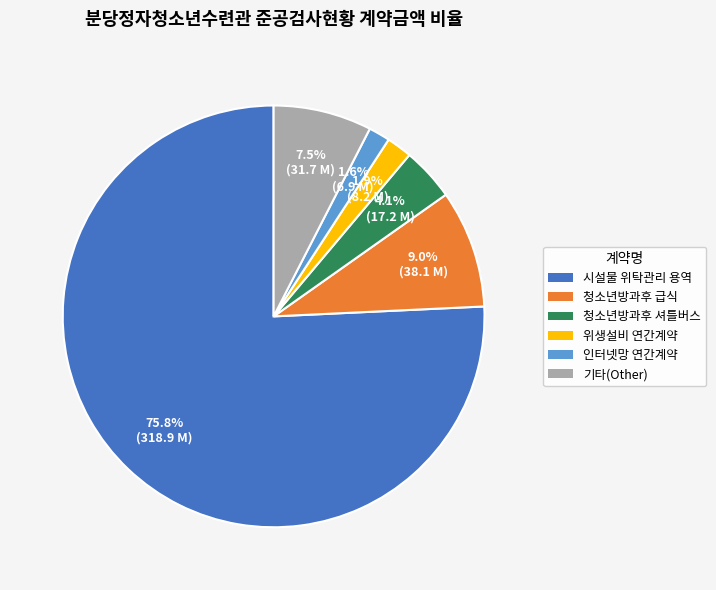

Is there a majority slice in this chart?

Yes